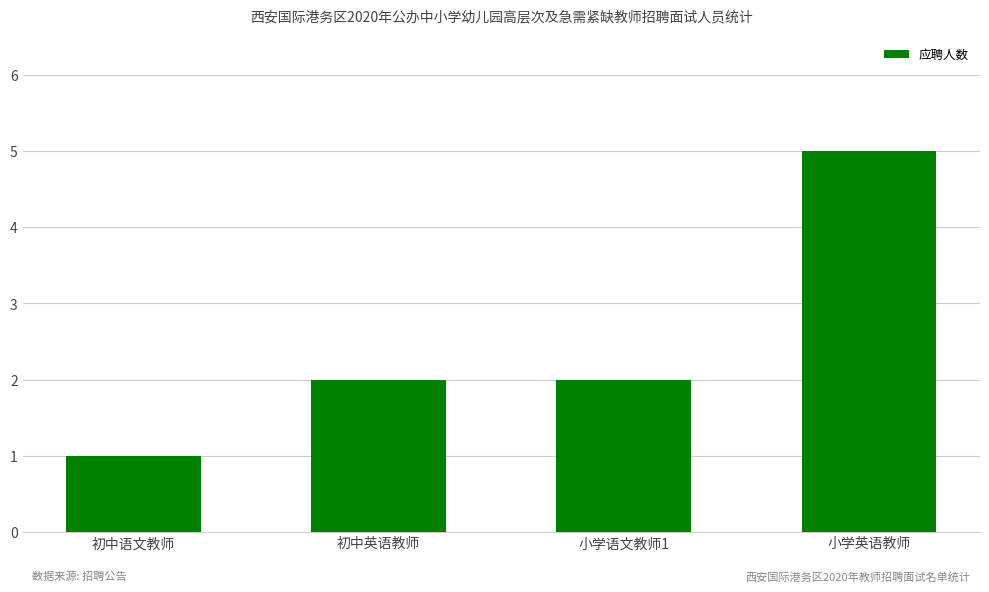

Read the value at 初中英语教师.

2